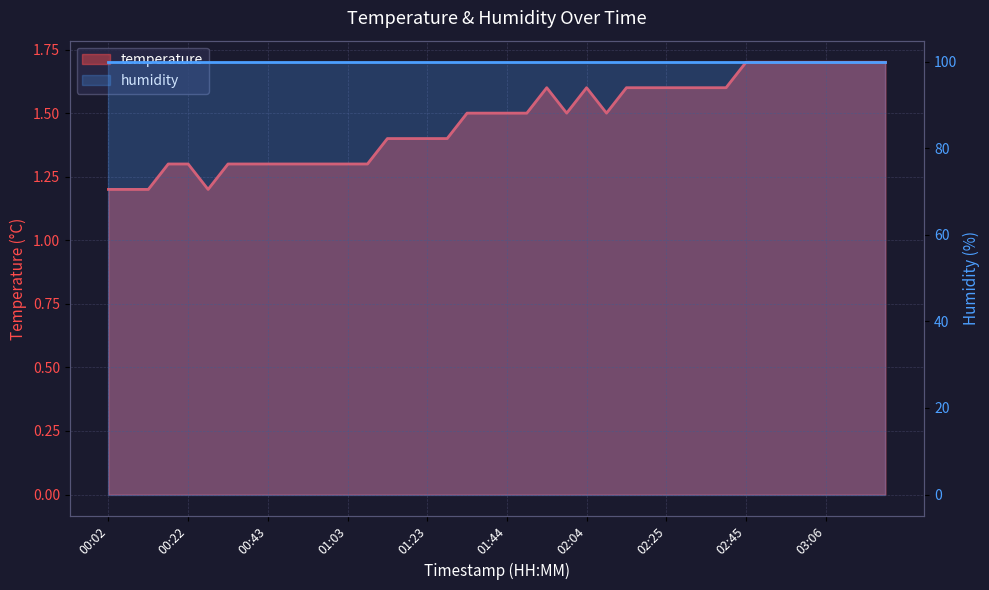

True or false: the data shows 0.9 at 03:21.

False